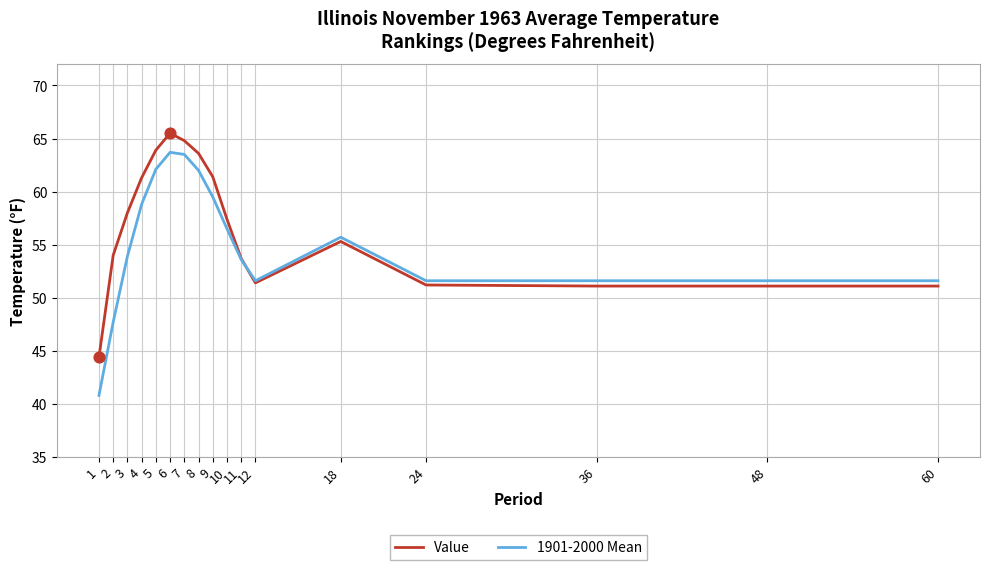

What is the difference between the highest and lowest values at 9?

1.9